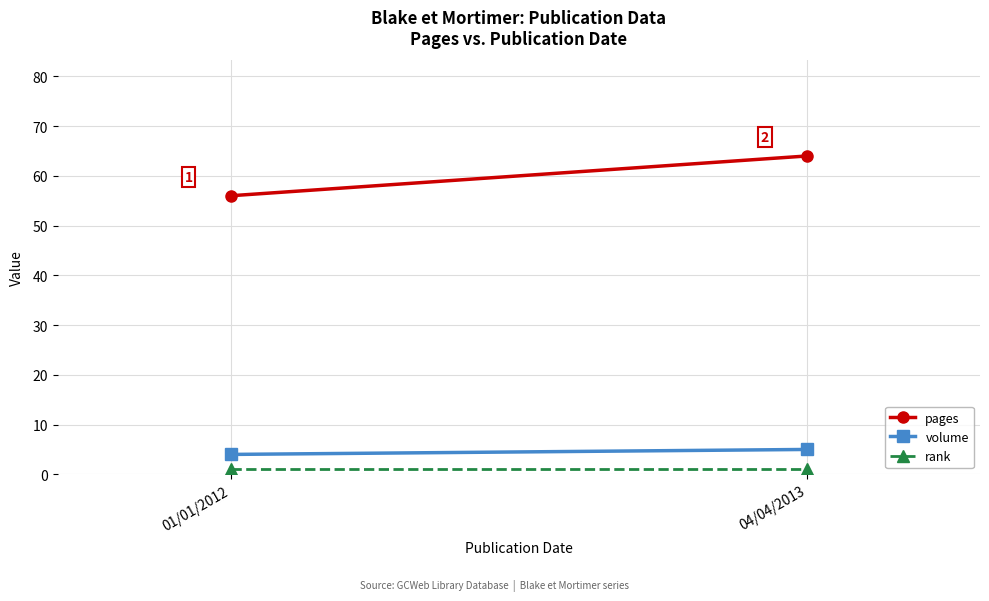

Between 01/01/2012 and 04/04/2013, which series saw the biggest shift?

pages